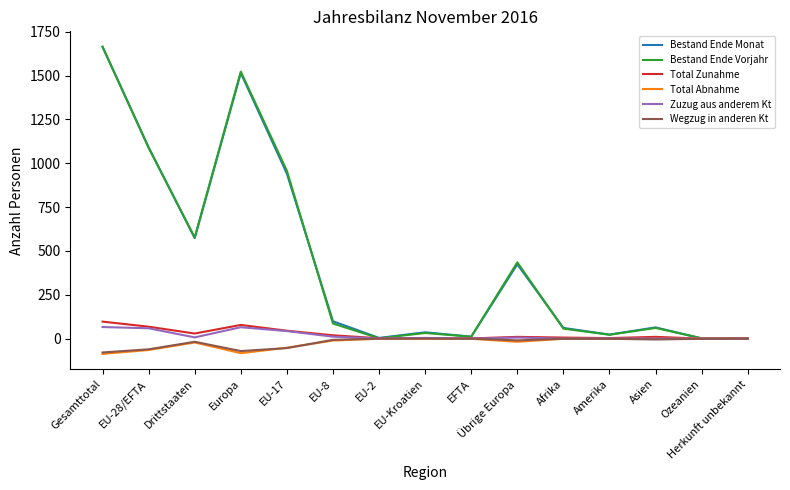

Which category has the highest value across all series?

Gesamttotal